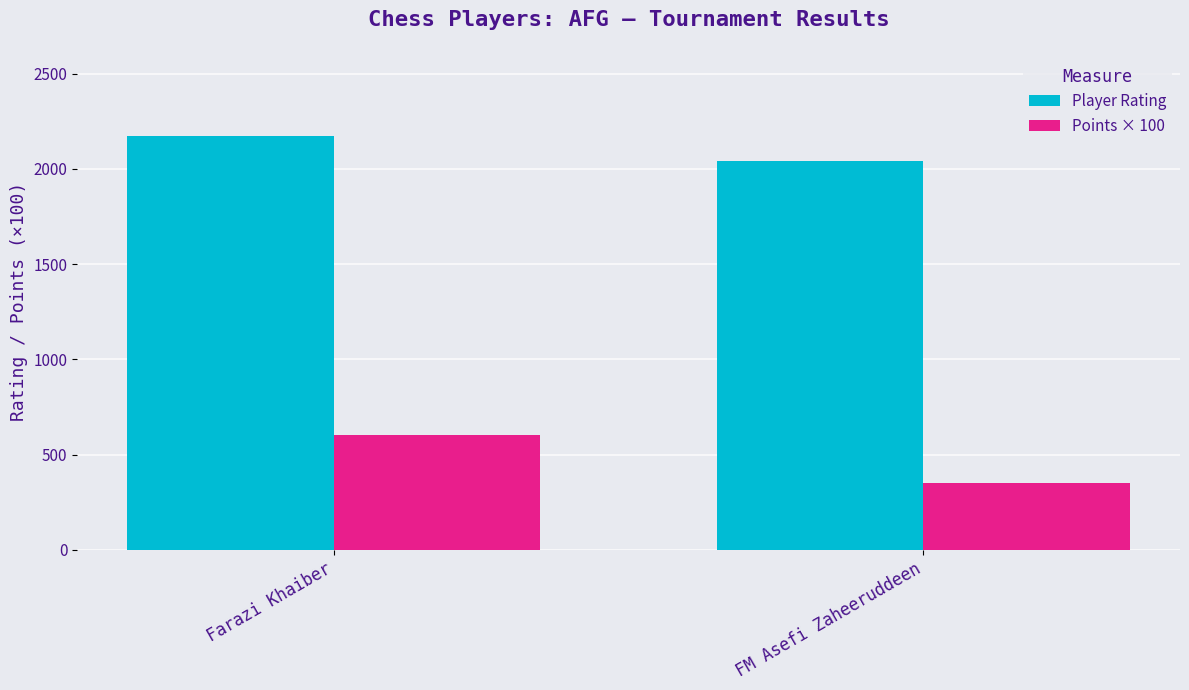

How many data points in Player Rating are less than 2171?

1